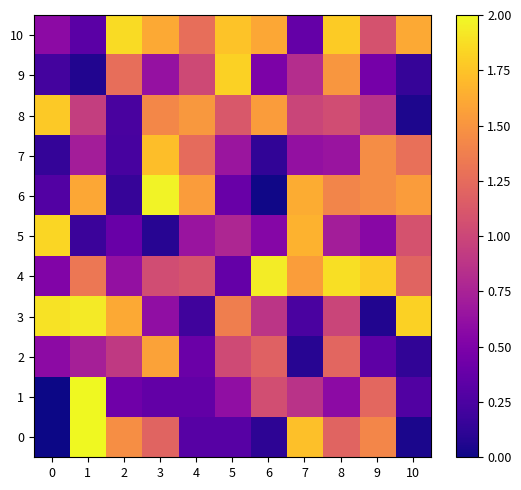

Which series has the largest total across all categories?

row_10